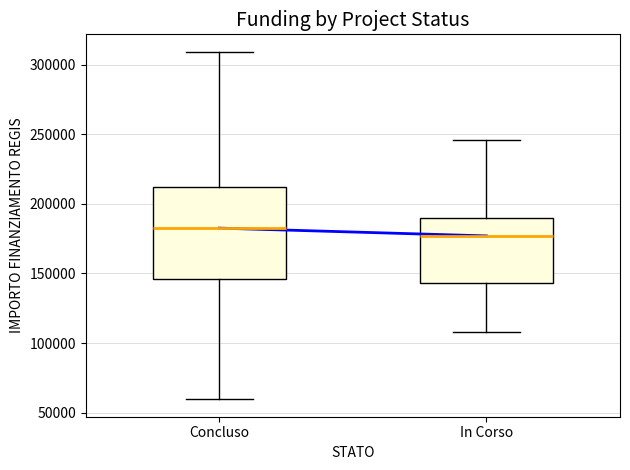

Reading left to right, read every box against the y-axis: the position of its median line, the range the box covers, and the ends of its whiskers. The values are not printed on the chart, so give them approximately, as read against the axis.

Concluso: median 185000, box 145000 to 210000, whiskers 60000 to 310000
In Corso: median 175000, box 145000 to 190000, whiskers 110000 to 245000